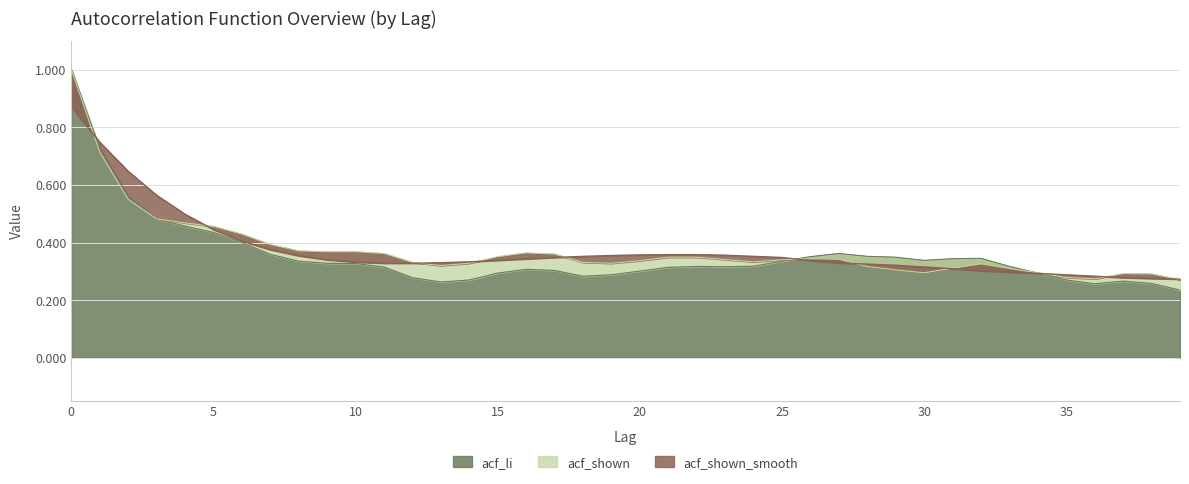

True or false: acf_li has a value of 0.5 at 30.

False